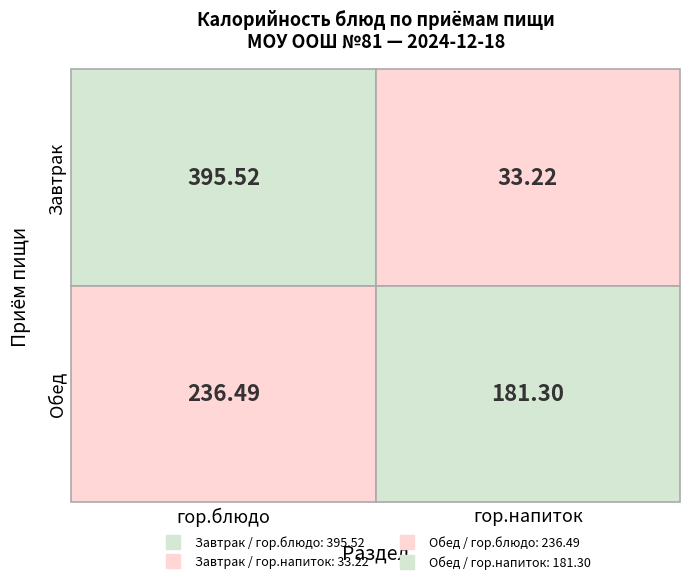

Reading left to right, list all the values displayed in this chart.

Завтрак: Завтрак=395.5	Обед=33.2
Обед: Завтрак=236.5	Обед=181.3